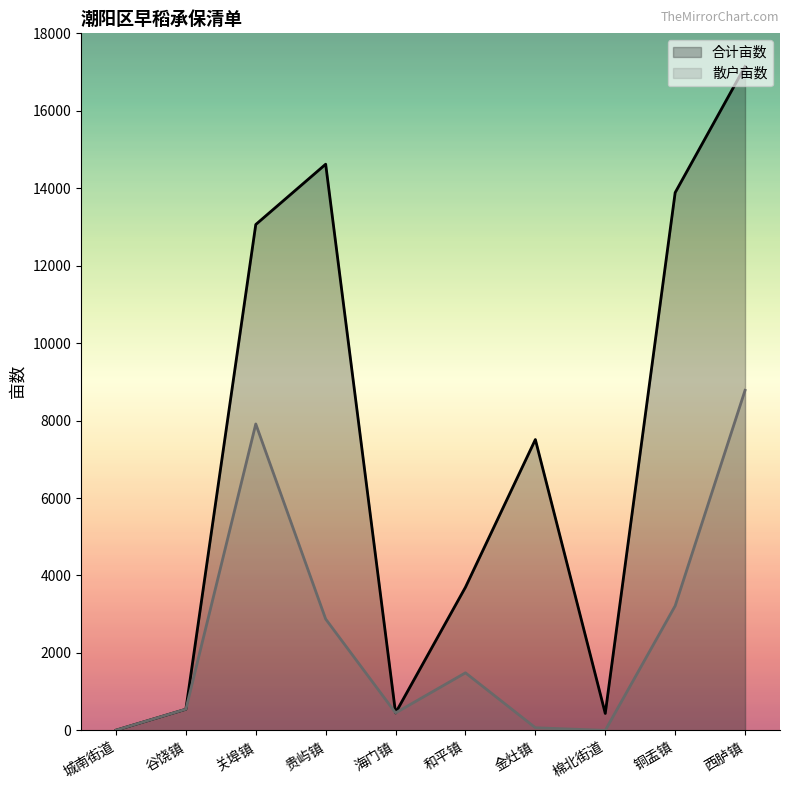

Which category has the highest value in the 散户亩数 series?

西胪镇